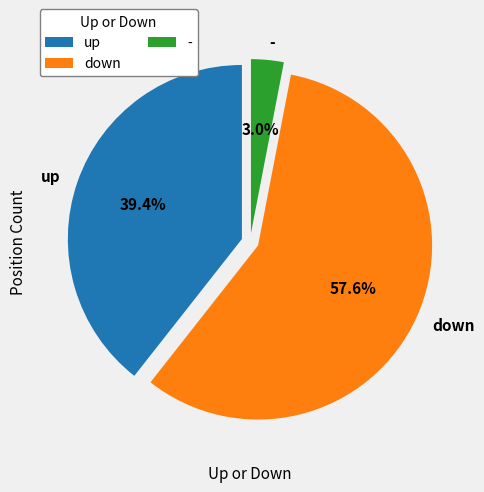

To the nearest percent, what percentage of the pie is -?

3%